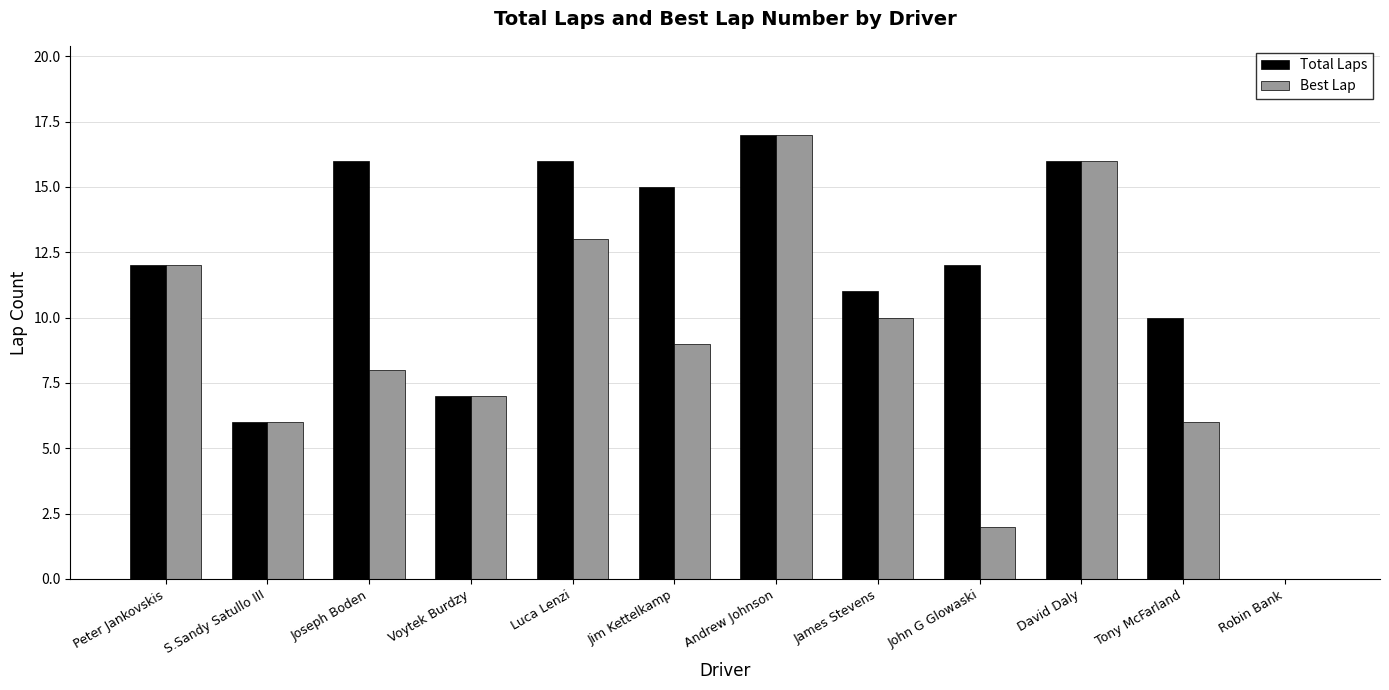

Are the bars grouped side by side (vs. stacked)?

Yes